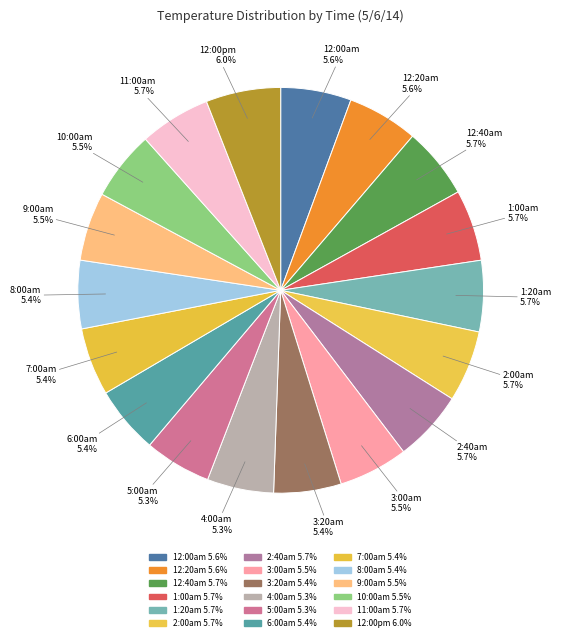

Is 12:20am the majority of the pie?

No